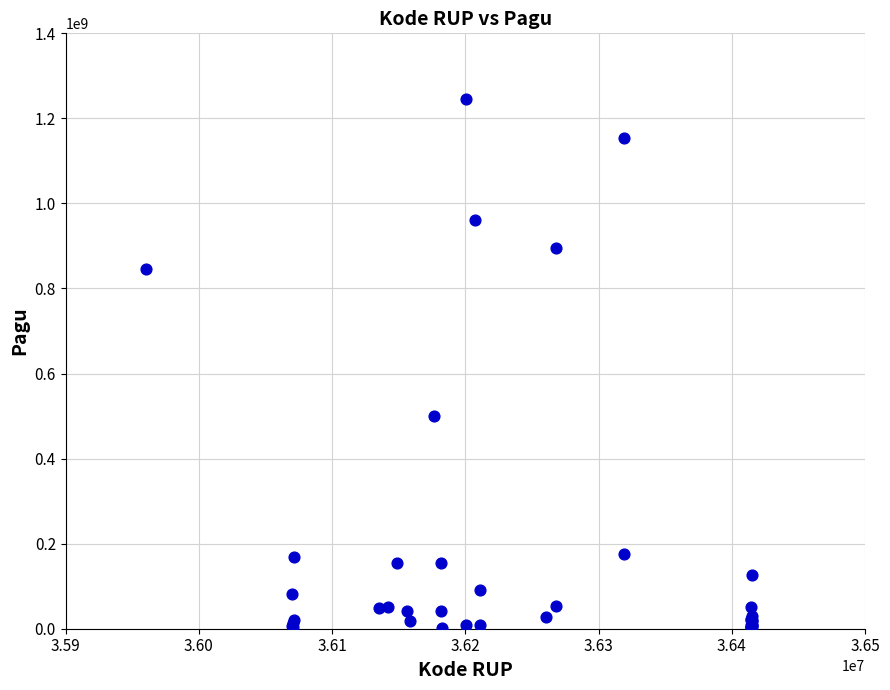

What Y value in the scatter plot is closest to 622840000?

499932000